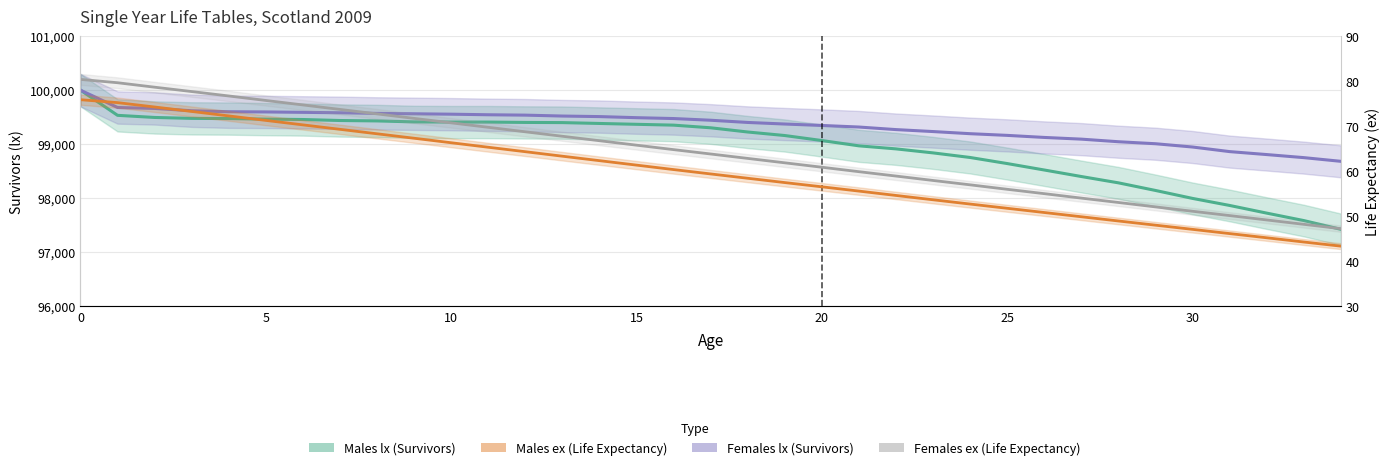

Reading left to right, transcribe all the data shown in this chart.

Males lx: 100000.0	99534.0	99494.7	99477.7	99474.2	99463.8	99456.7	99438.2	99430.7	99412.7	99409.2	99409.2	99402.7	99399.5	99383.6	99367.9	99352.5	99303.5	99225.5	99160.2	99067.4	98969.3	98913.2	98838.8	98753.8	98641.3	98522.1	98401.3	98284.4	98143.4	97996.2	97865.8	97724.0	97586.2	97424.0
Females lx: 100000.0	99678.8	99661.8	99618.9	99600.6	99596.9	99589.3	99581.6	99570.0	99562.6	99555.2	99544.6	99537.7	99520.9	99510.8	99490.7	99474.6	99443.2	99402.3	99373.1	99346.5	99317.4	99270.0	99233.7	99194.2	99163.0	99124.9	99093.3	99045.4	99008.4	98947.5	98862.6	98807.8	98751.2	98682.7
Males ex: 75.9	75.2	74.3	73.3	72.3	71.3	70.3	69.3	68.3	67.3	66.3	65.3	64.3	63.3	62.3	61.4	60.4	59.4	58.4	57.5	56.5	55.6	54.6	53.6	52.7	51.8	50.8	49.9	48.9	48.0	47.1	46.1	45.2	44.3	43.4
Females ex: 80.4	79.7	78.7	77.7	76.7	75.7	74.7	73.7	72.7	71.7	70.7	69.8	68.8	67.8	66.8	65.8	64.8	63.8	62.8	61.9	60.9	59.9	58.9	57.9	57.0	56.0	55.0	54.0	53.0	52.1	51.1	50.1	49.2	48.2	47.2